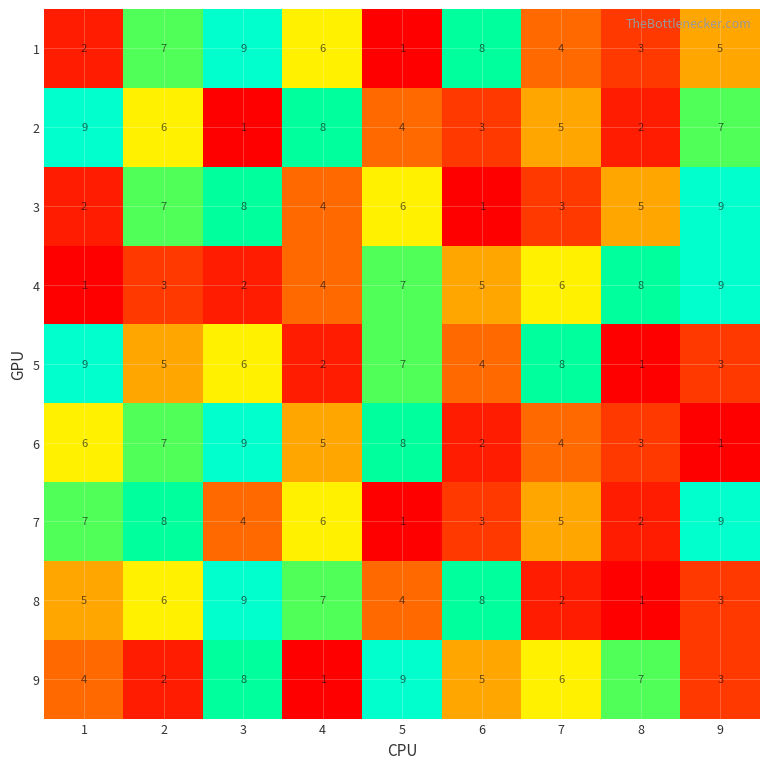

What is the minimum value shown in the chart?

1